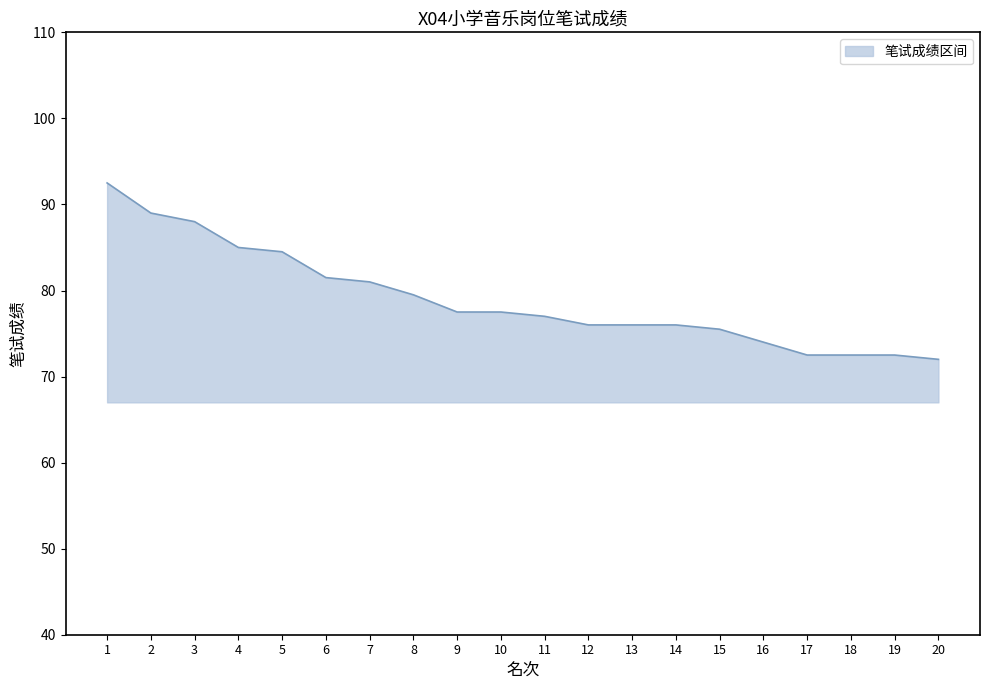

Which has a higher value, 19 or 15?

15